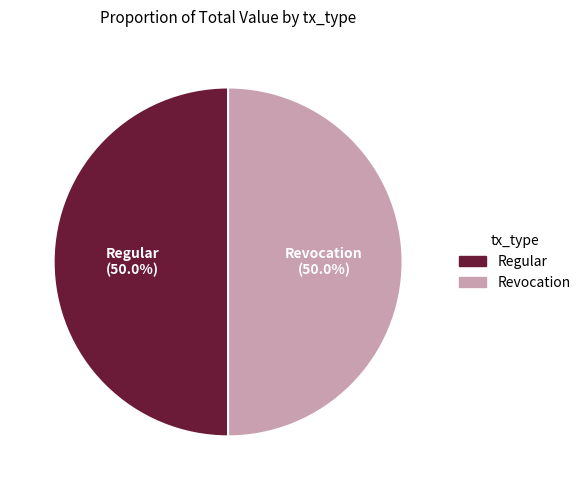

What percentage do Revocation and Regular together represent?

100.0%